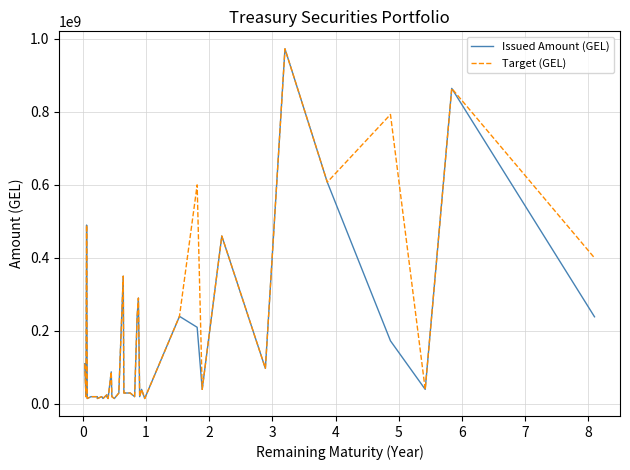

True or false: Target (GEL) has a value of 558282089 at 35.

False